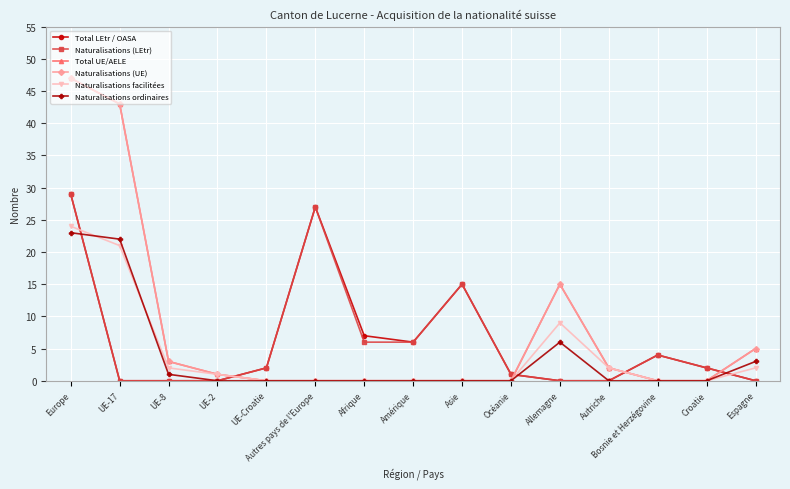

True or false: Total UE/AELE has a value of 31 at Croatie.

False